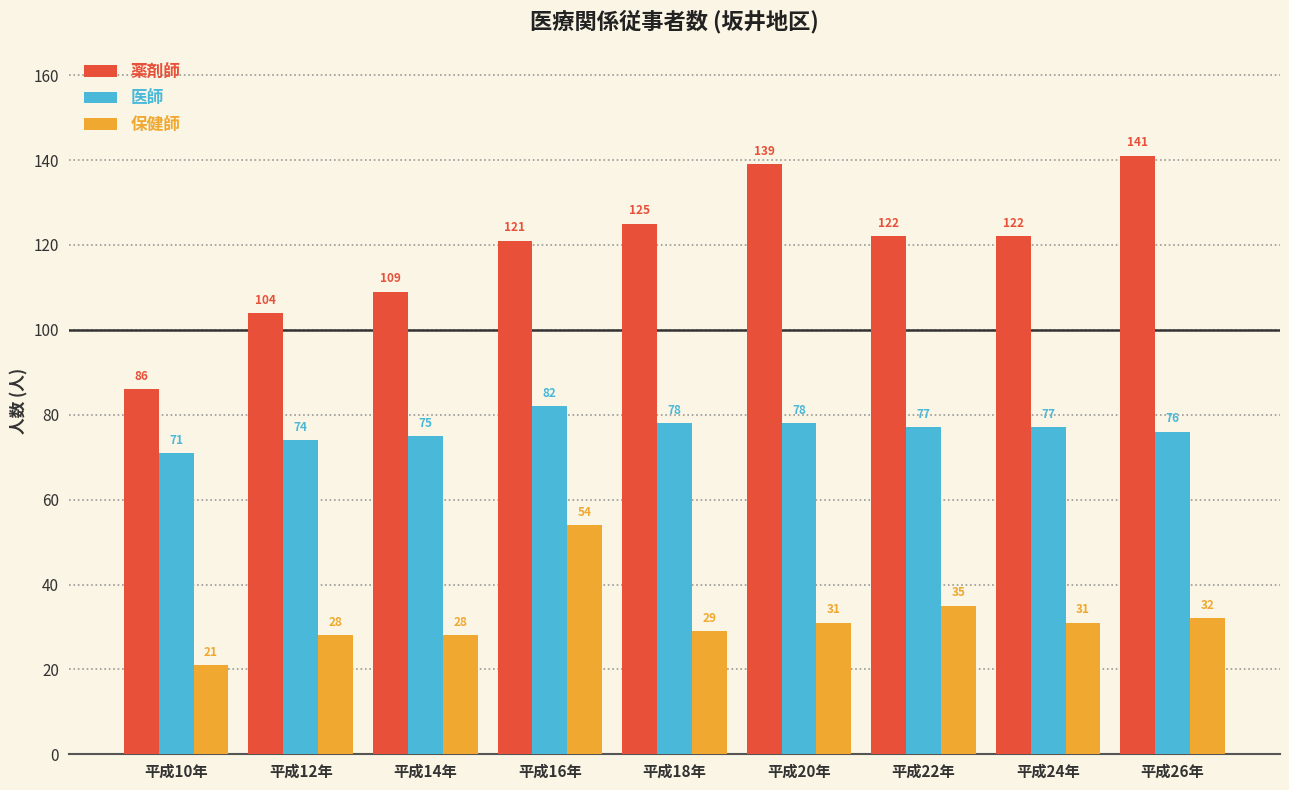

How many distinct data groups are displayed?

3